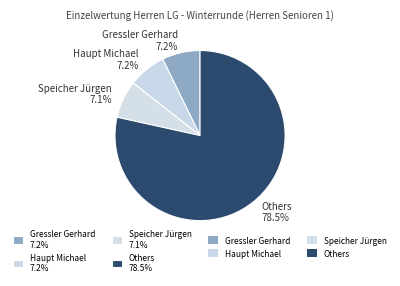

Is there a majority slice in this chart?

Yes